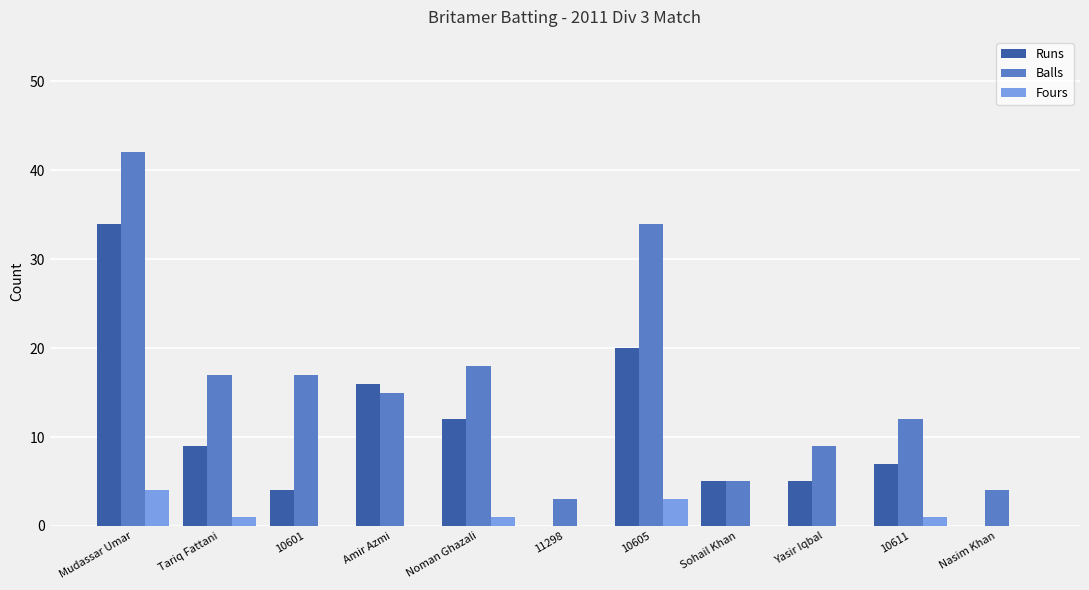

At which category is the sum across all series the highest?

Mudassar Umar